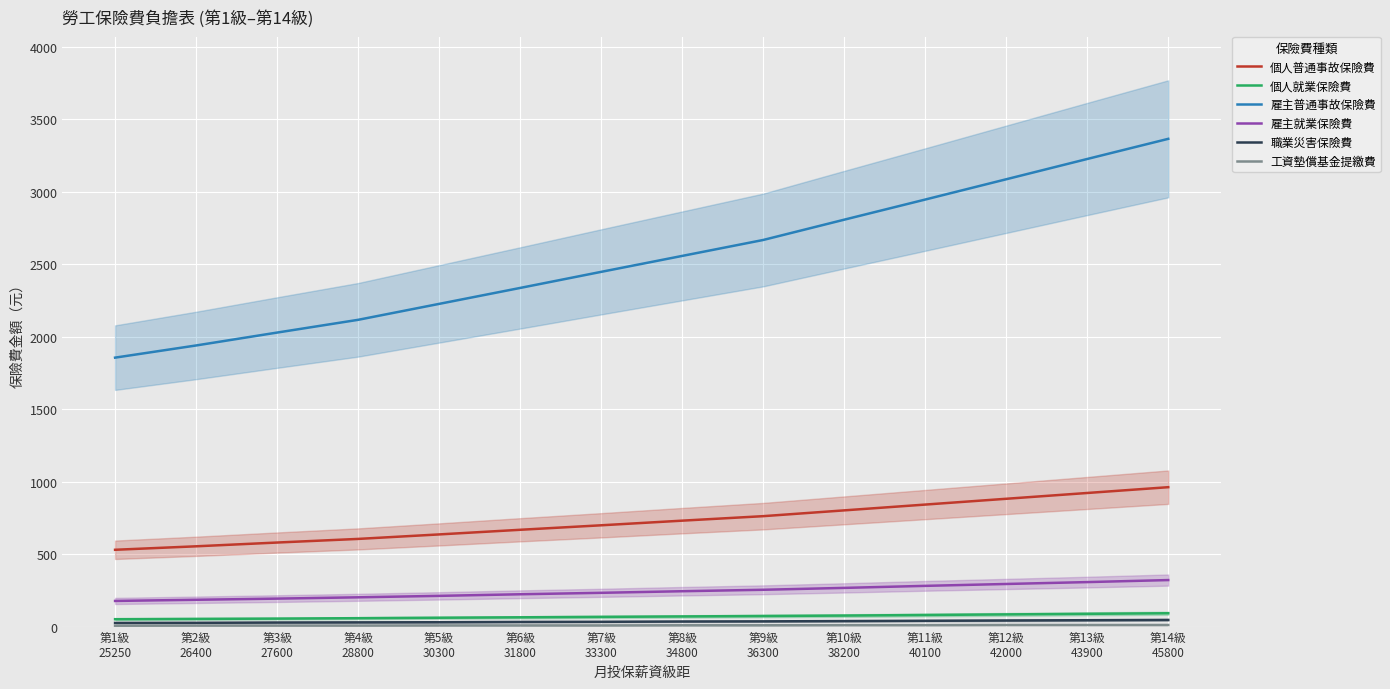

What is the spread (max minus min) of values at 第13級
43900?

3216